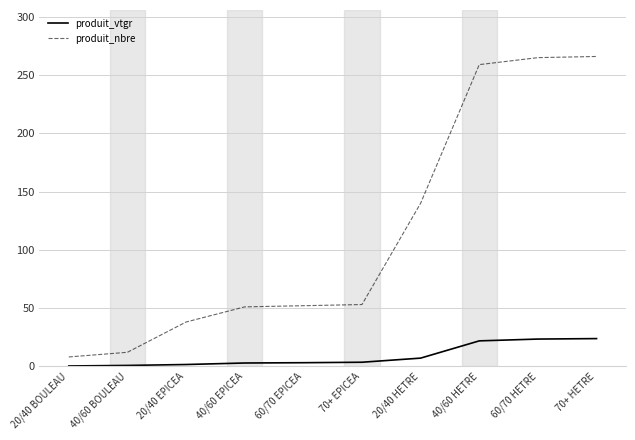

Is the value of produit_vtgr at 20/40 BOULEAU greater than the value of produit_nbre at 20/40 EPICEA?

No